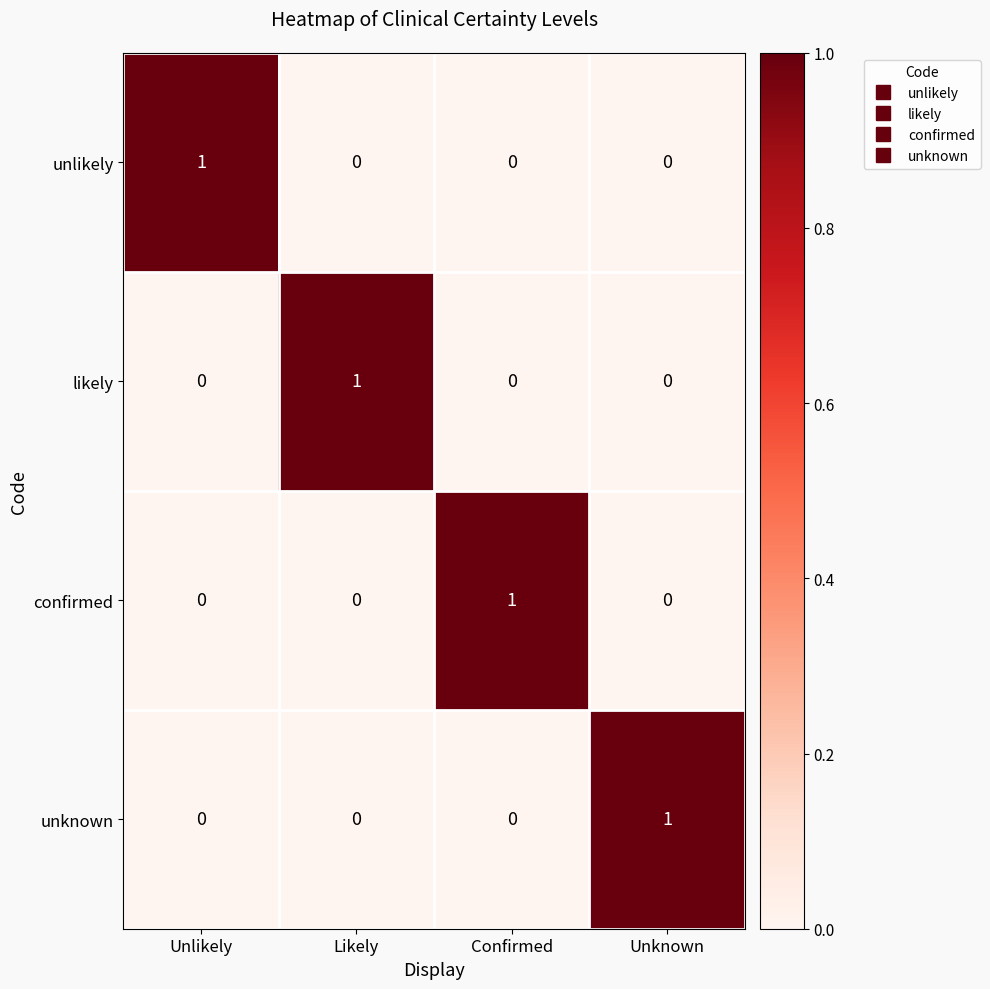

At how many categories does at least one series exceed 0?

4